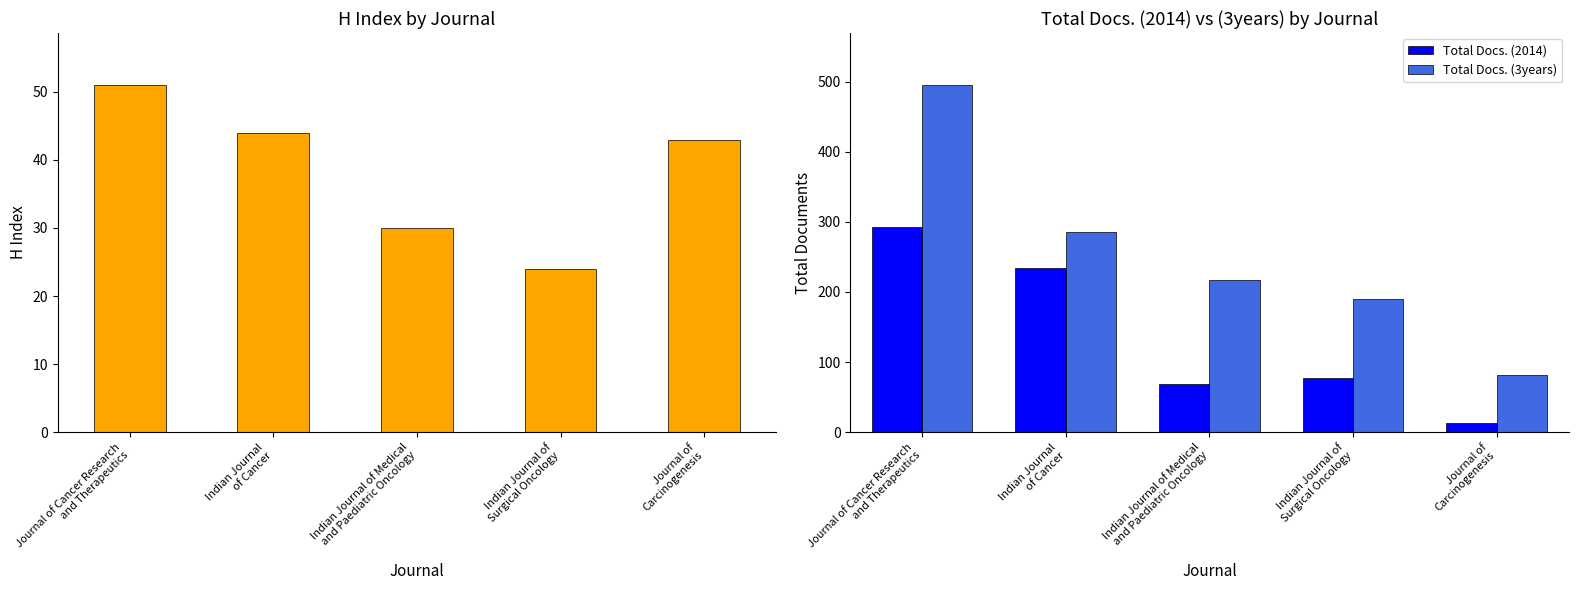

How many values in the Total Docs. (3years) series are below 217?

2